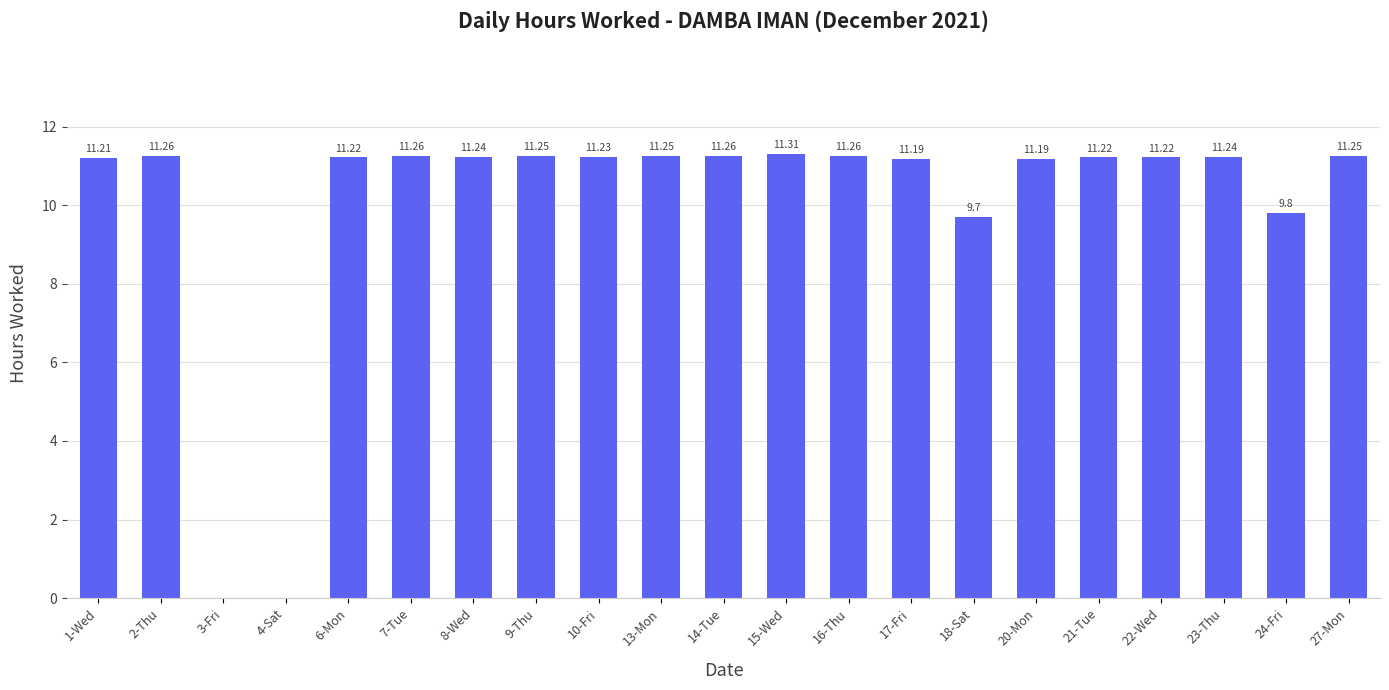

Which has a higher value, 21-Tue or 16-Thu?

16-Thu